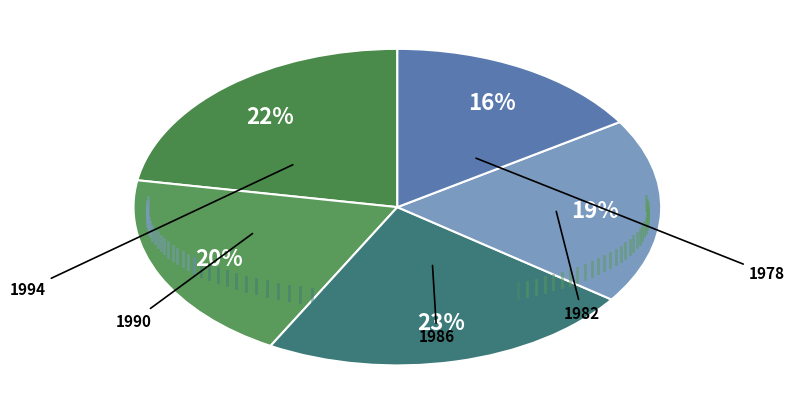

What is the largest slice in the pie chart?

1986